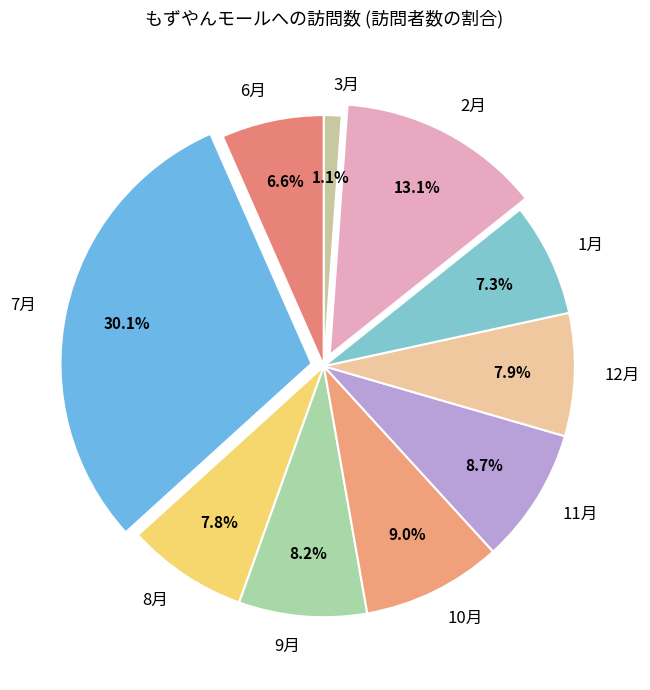

What percentage is the 7月 slice, to the nearest percent?

30%